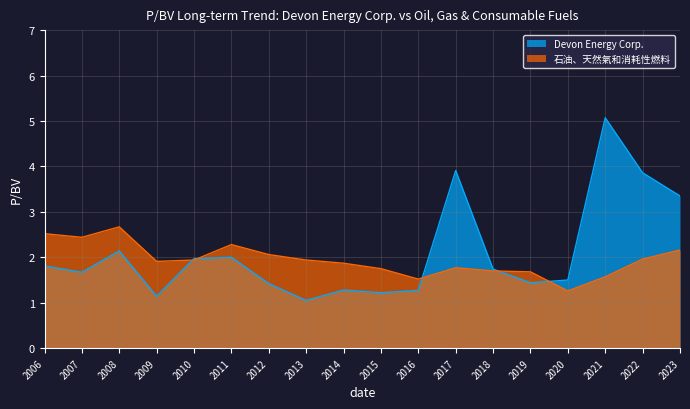

Rank the series by their maximum value, from highest to lowest.

Devon Energy Corp., 石油、天然氣和消耗性燃料